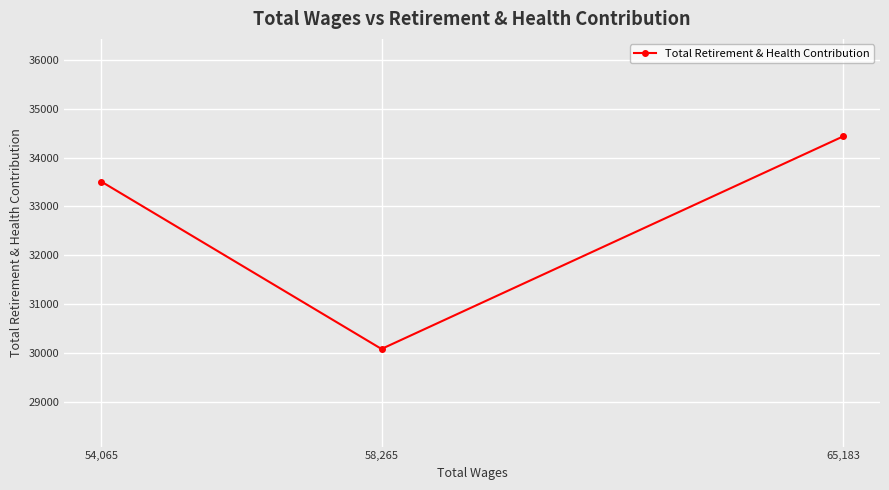

Rank the categories by value from highest to lowest.

65,183, 54,065, 58,265